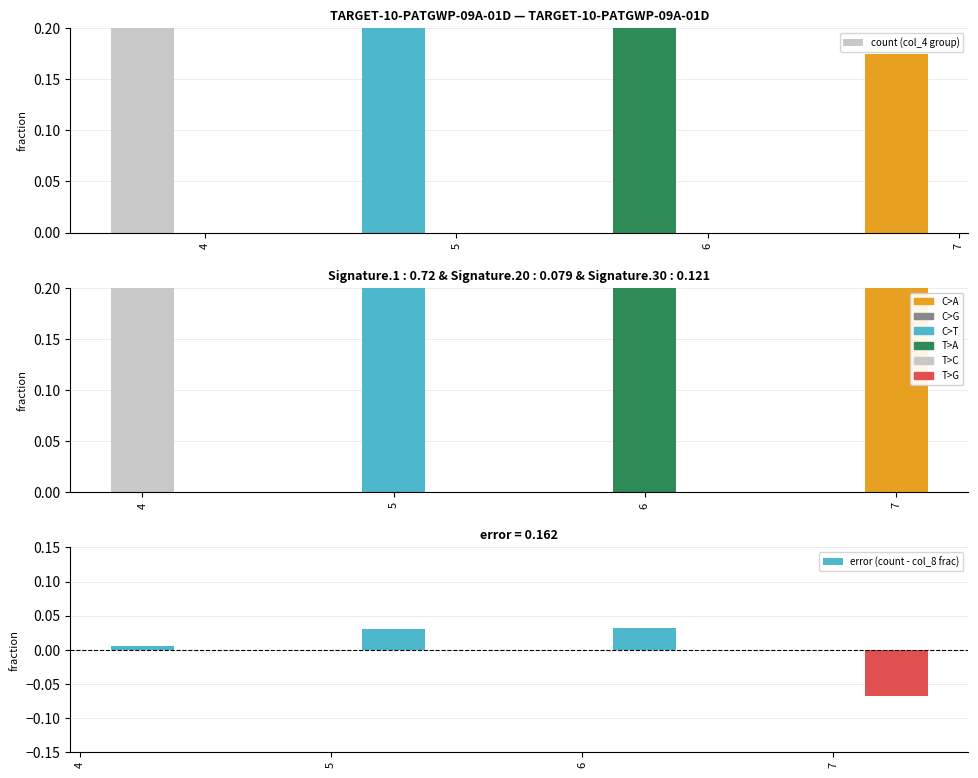

The value of error (count - col_8 frac) at 6 is 0.1. True or false?

False